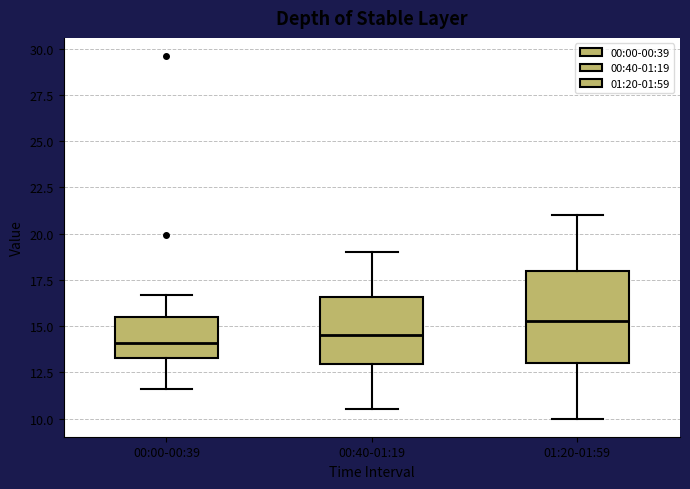

Reading left to right, transcribe this box plot: for each box, give where its median line is, the range the box spans, and where its two whiskers end, as read against the y-axis. The values are not printed on the chart, so give them approximately, as read against the axis.

00:00-00:39: median 14.0, box 13.5 to 15.5, whiskers 11.5 to 16.5
00:40-01:19: median 14.5, box 13.0 to 16.5, whiskers 10.5 to 19.0
01:20-01:59: median 15.5, box 13.0 to 18.0, whiskers 10.0 to 21.0